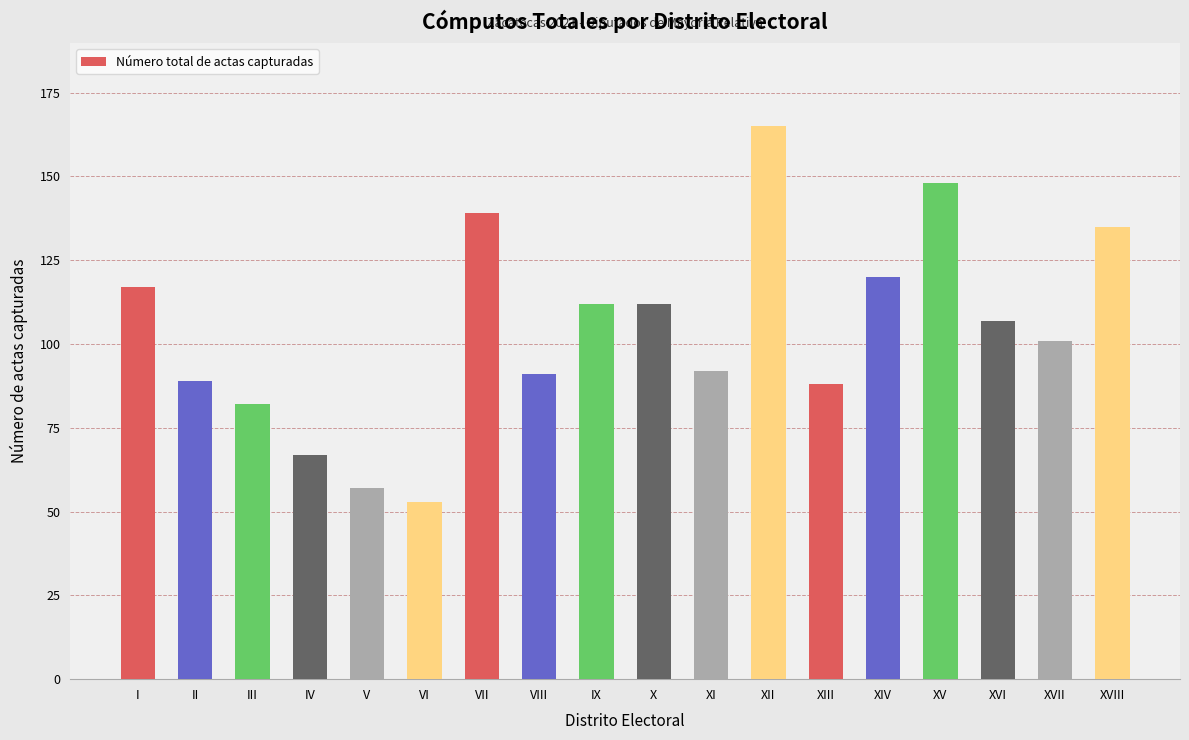

Read the value at XVIII, to the nearest 50.

150